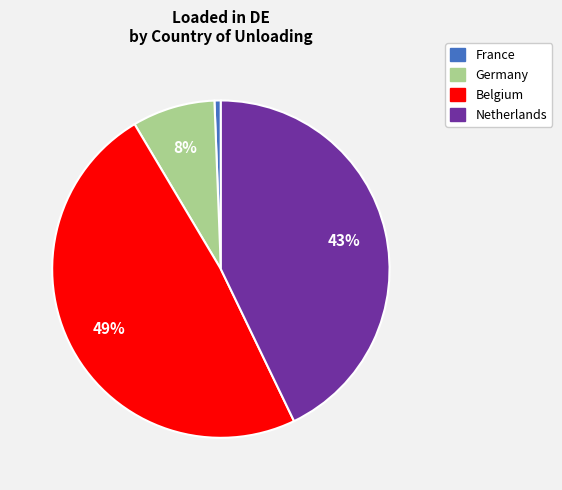

Which category has the biggest portion of the pie?

Belgium